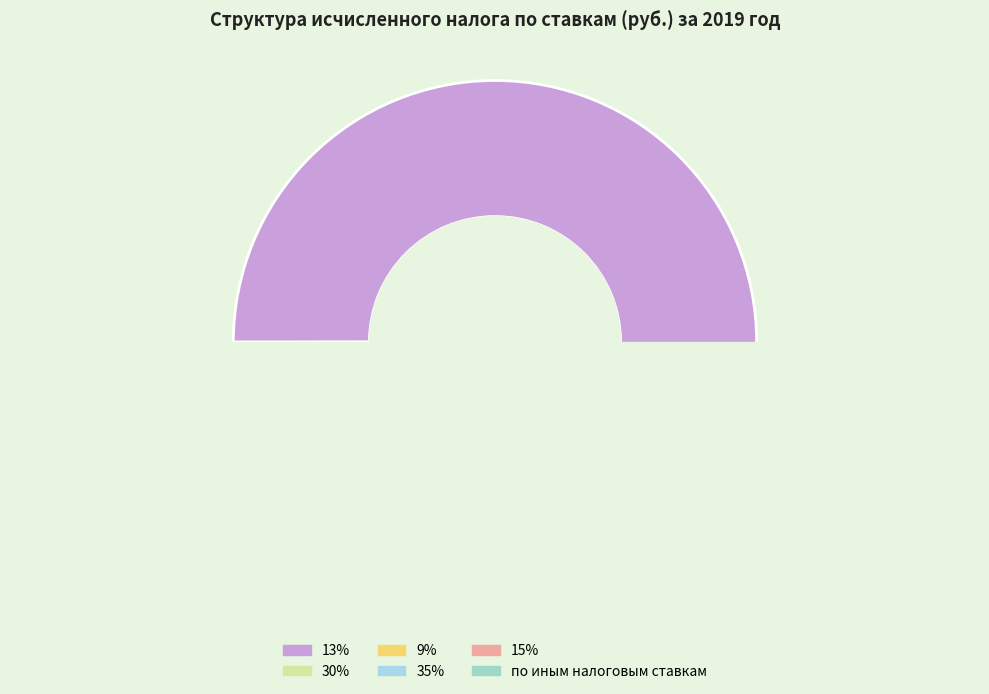

What percentage is the 13% slice, to the nearest percent?

100%